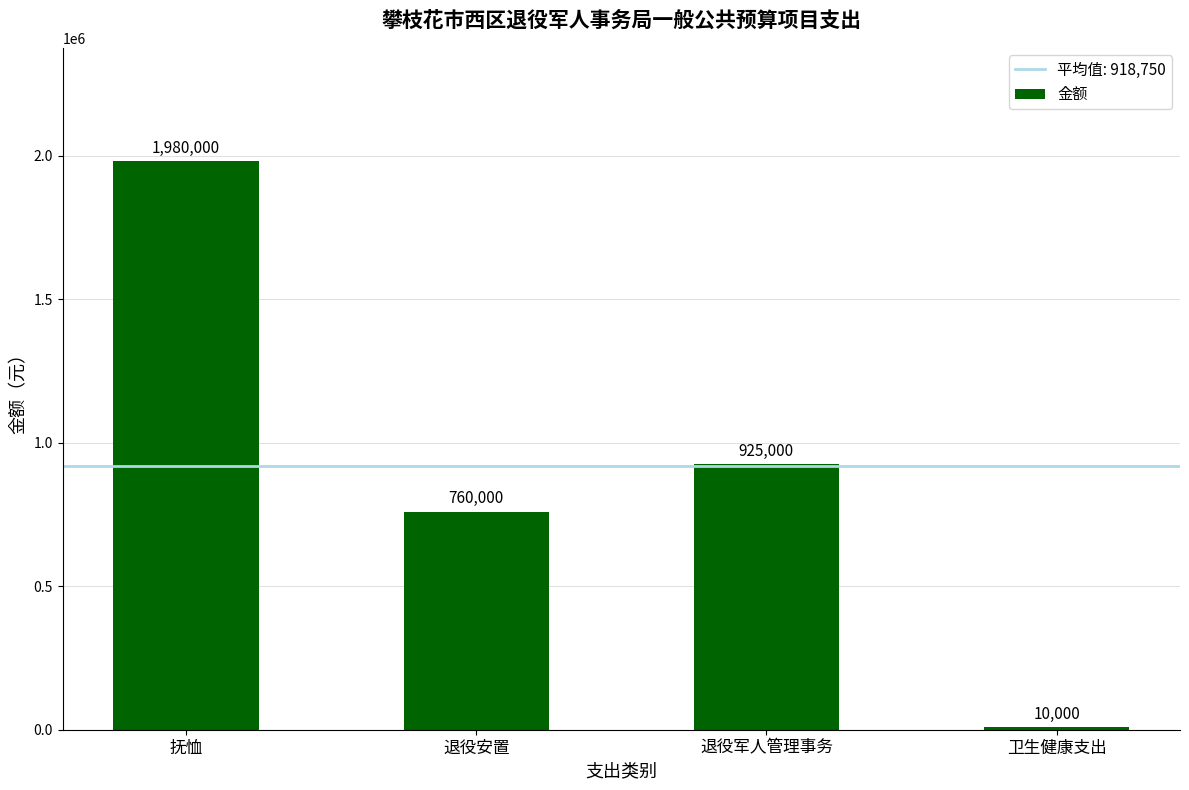

True or false: the data shows 3005919 at 抚恤.

False